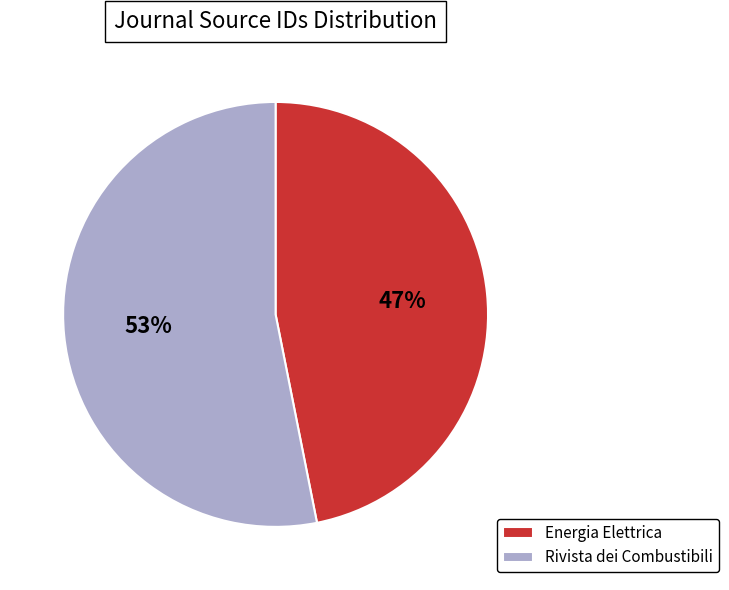

Count the number of slices in the pie.

2